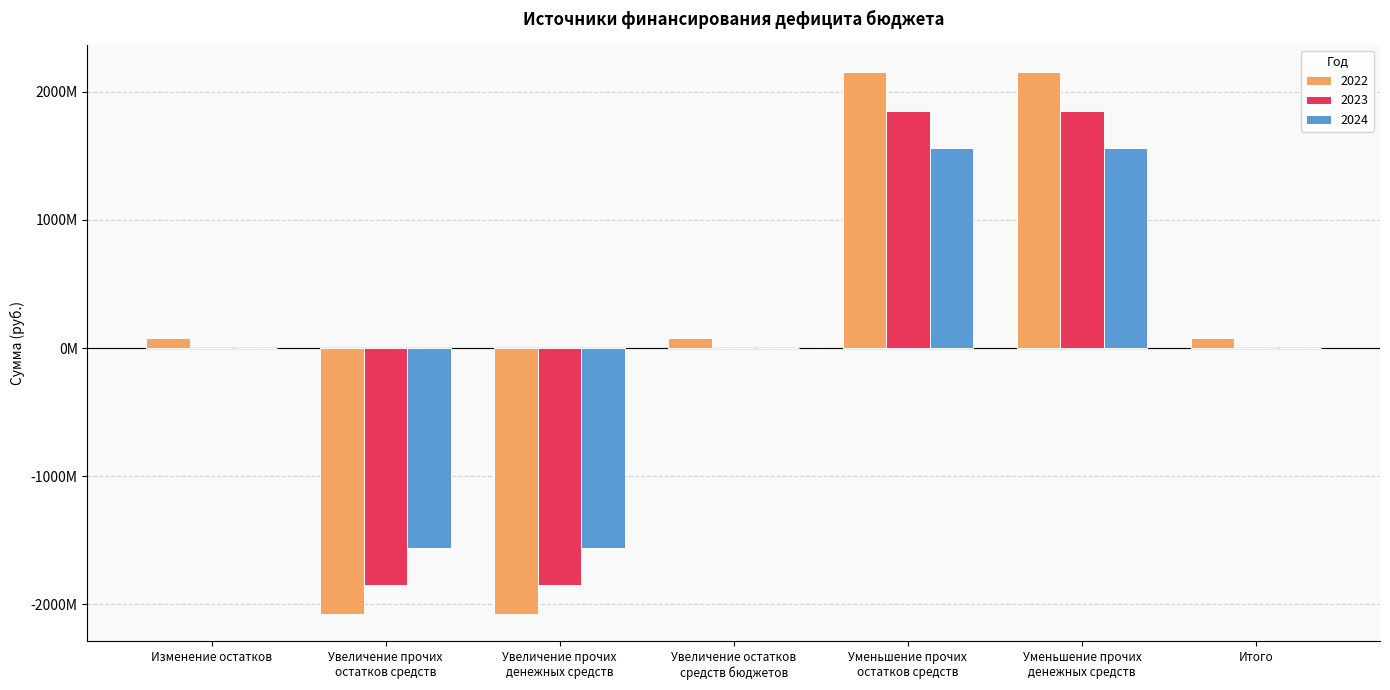

What are all the series names shown in the legend?

2022, 2023, 2024